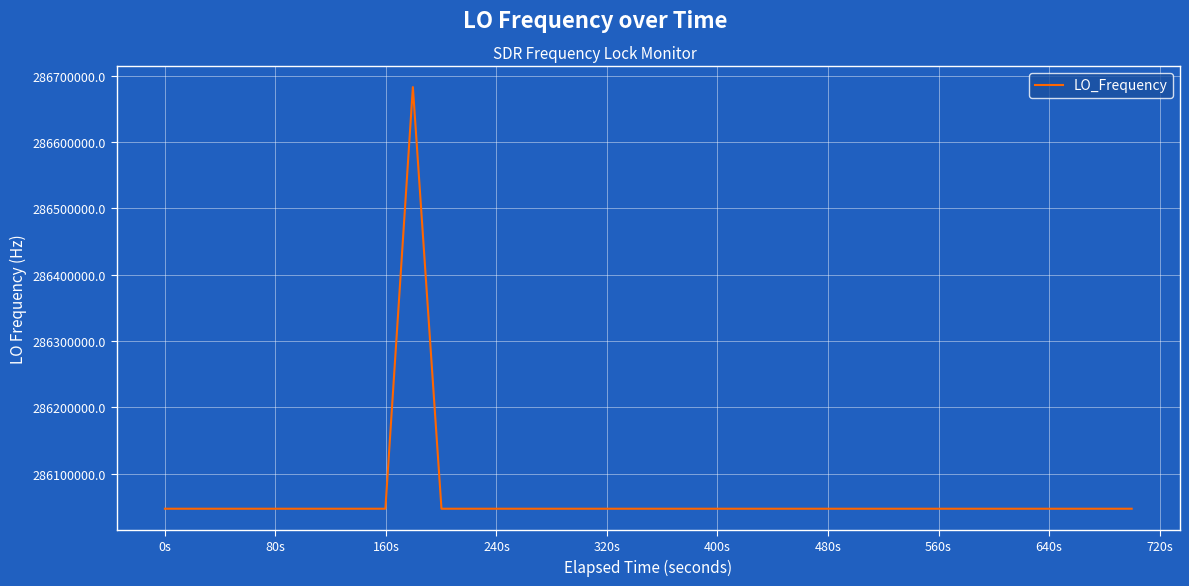

What is the smallest value displayed?

286046994.9